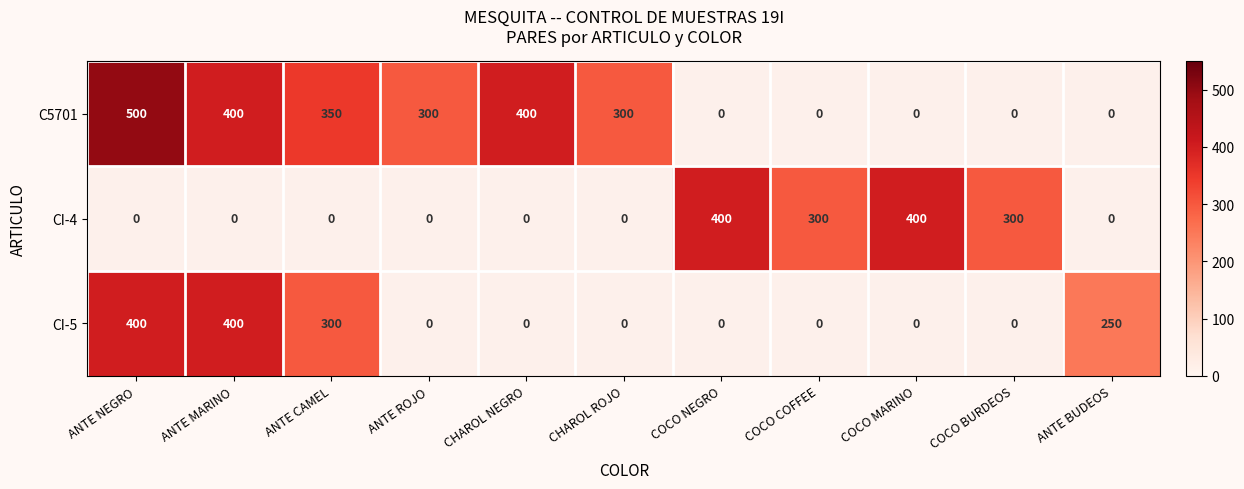

What is the sum of the CI-5 values at ANTE CAMEL and ANTE MARINO?

700